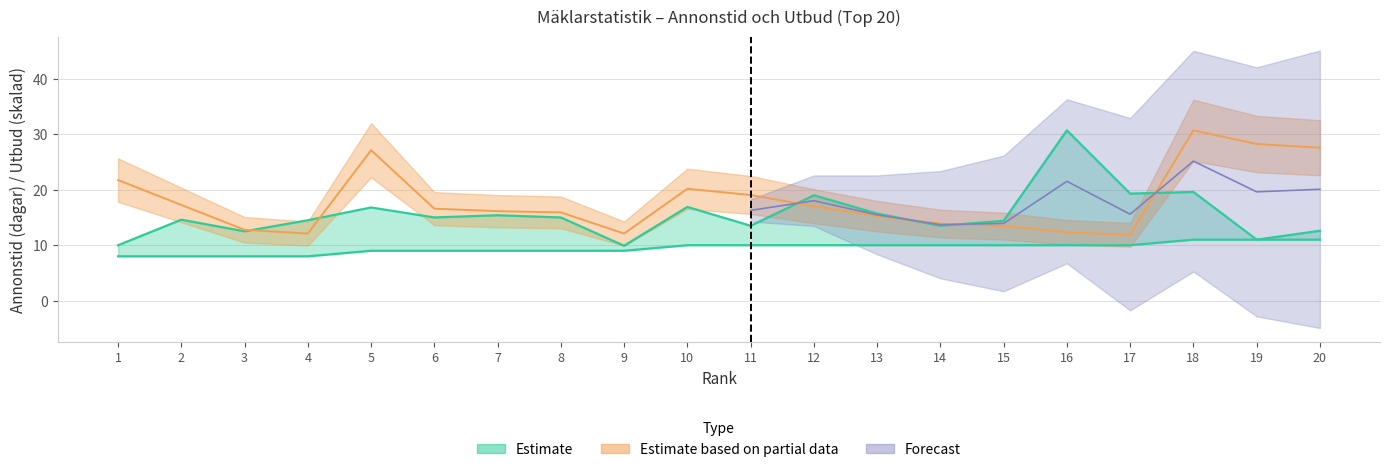

What is the sum of the Utbud (st) values at 17 and 1?

33.6